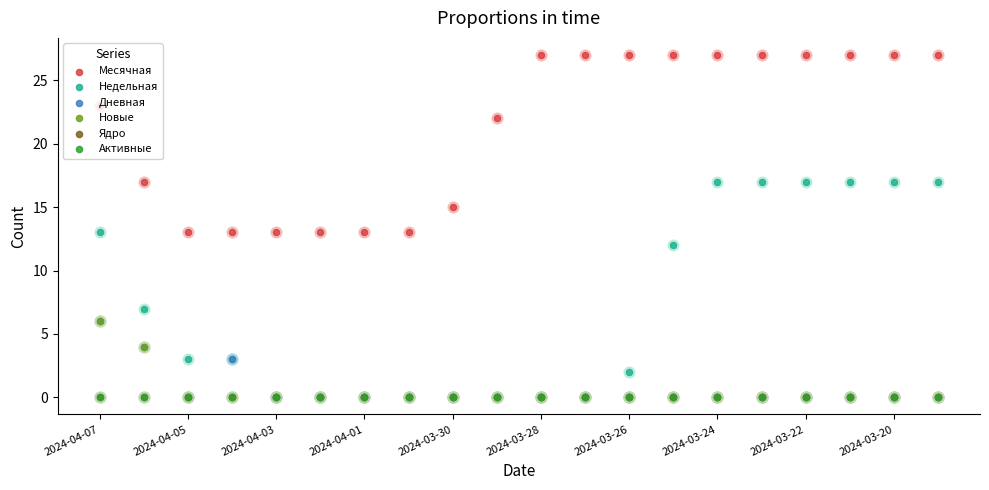

At which category is the sum across all series the highest?

2024-04-07